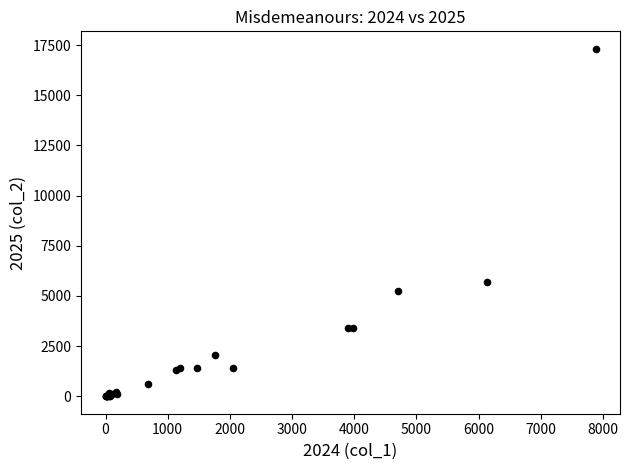

What Y value in the scatter plot is closest to 8658?

5703